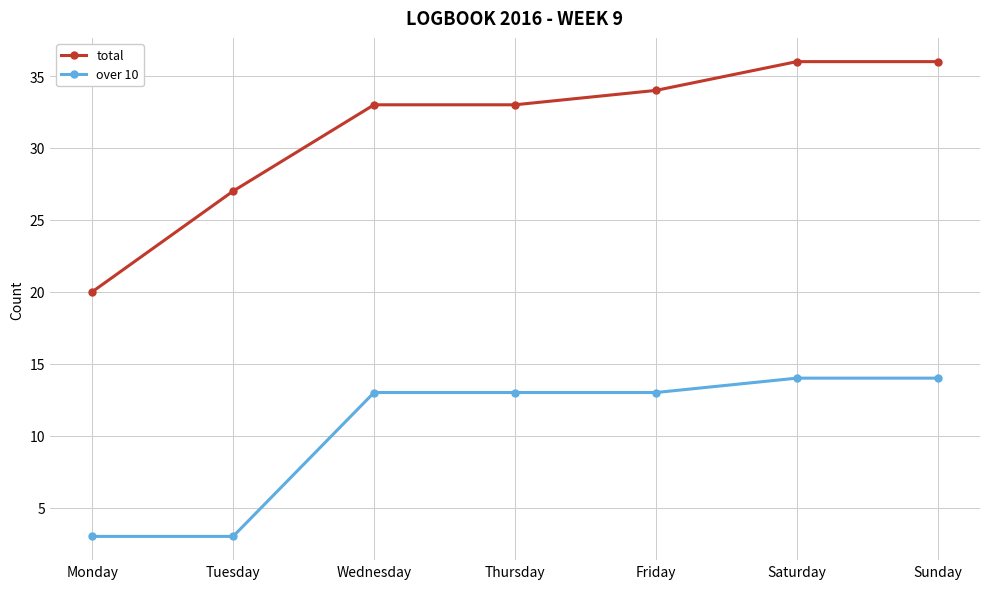

At how many categories does at least one series exceed 18?

7